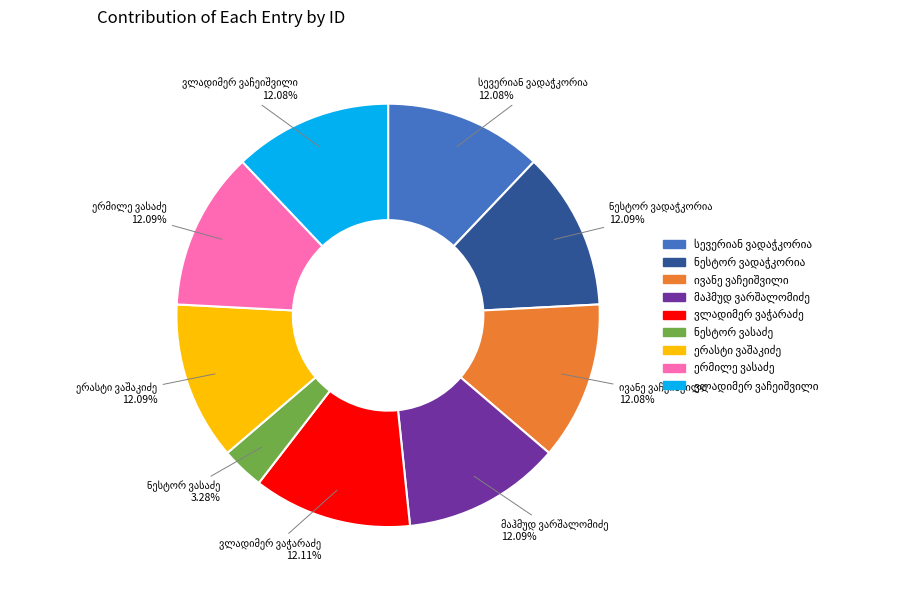

To the nearest percent, what is the difference between the largest and smallest slice percentages?

9%